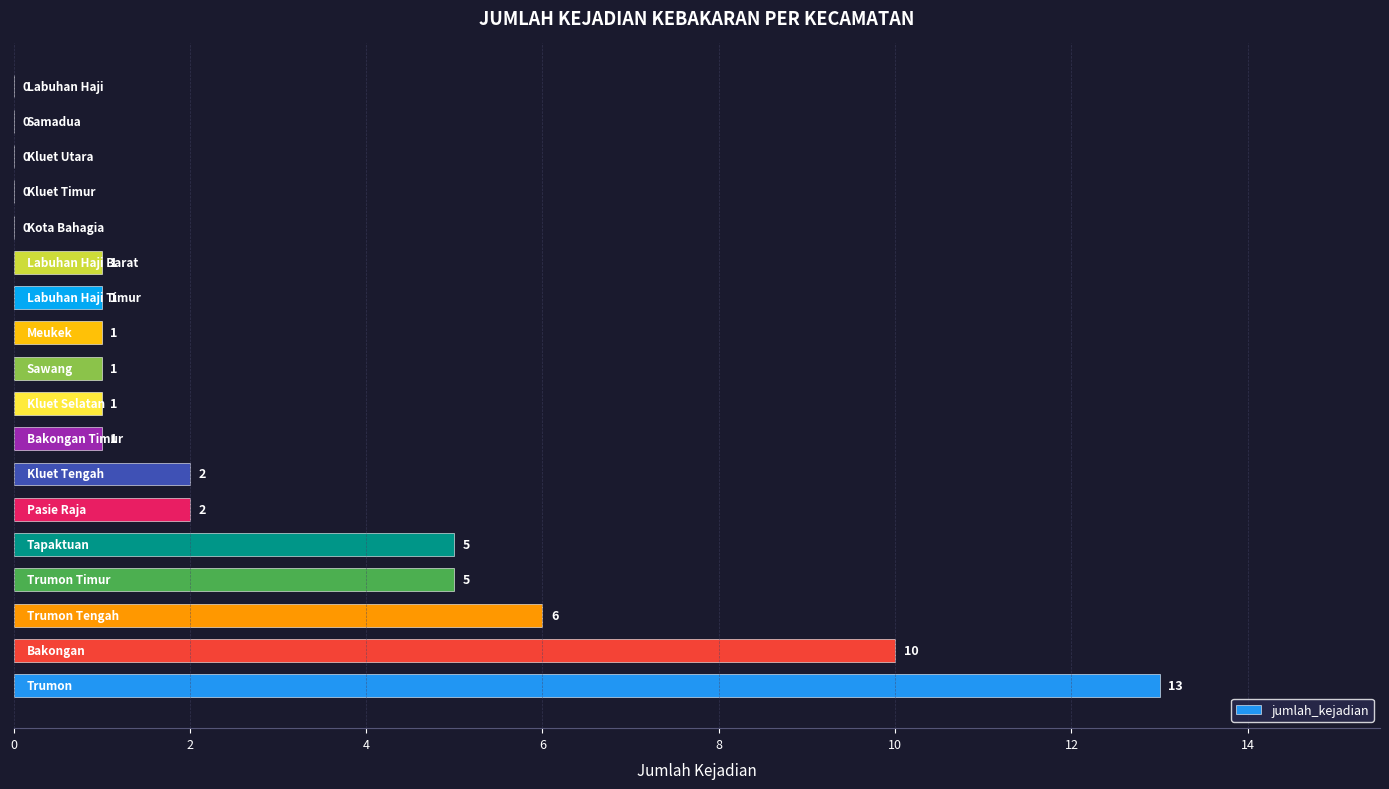

What is the sum of all values?

49